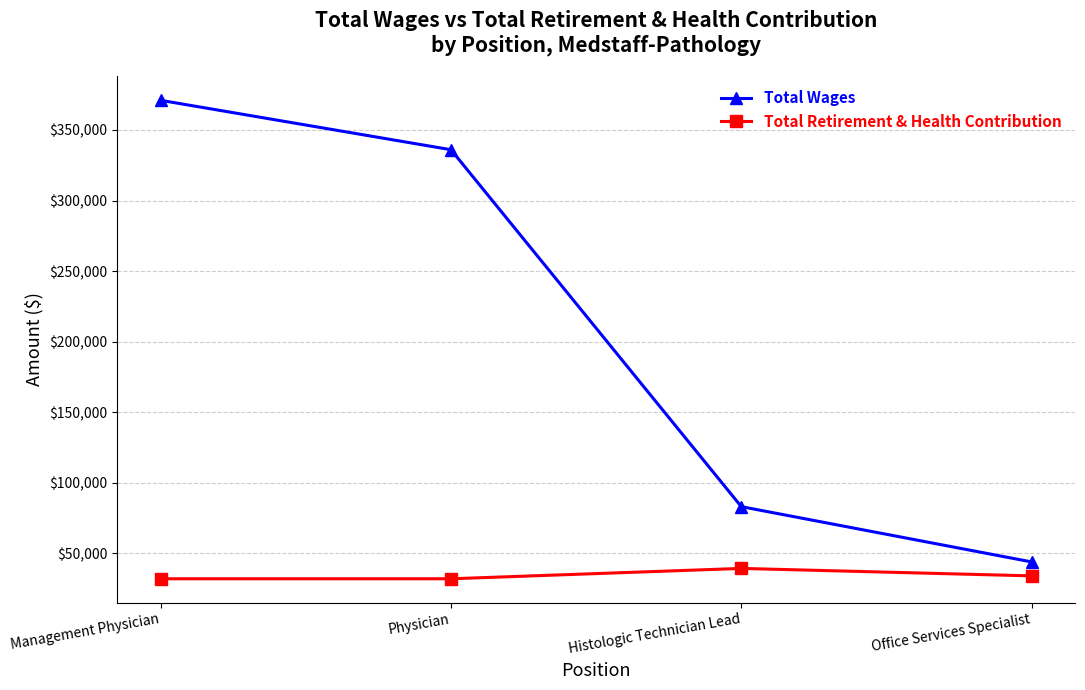

What is the difference between the maximum and minimum values in the Total Wages series?

327152